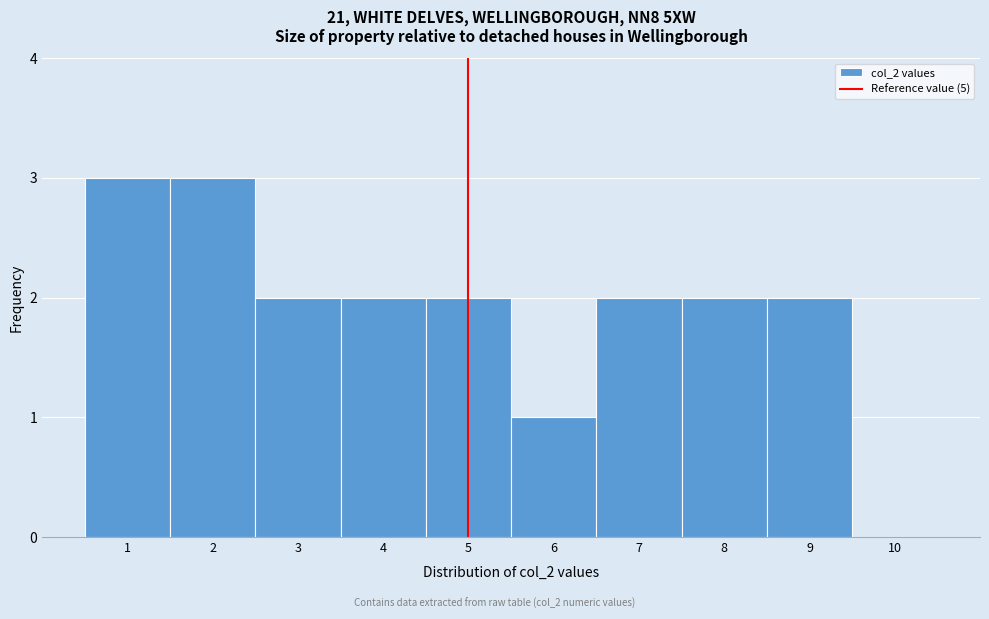

Reading left to right, list every bar in this chart as the range it spans on the x-axis followed by its height. The values are not printed on the chart, so give them approximately, as read against the axis.

0.5 to 1.5: 3
1.5 to 2.5: 3
2.5 to 3.5: 2
3.5 to 4.5: 2
4.5 to 5.5: 2
5.5 to 6.5: 1
6.5 to 7.5: 2
7.5 to 8.5: 2
8.5 to 9.5: 2
9.5 to 10.5: 0